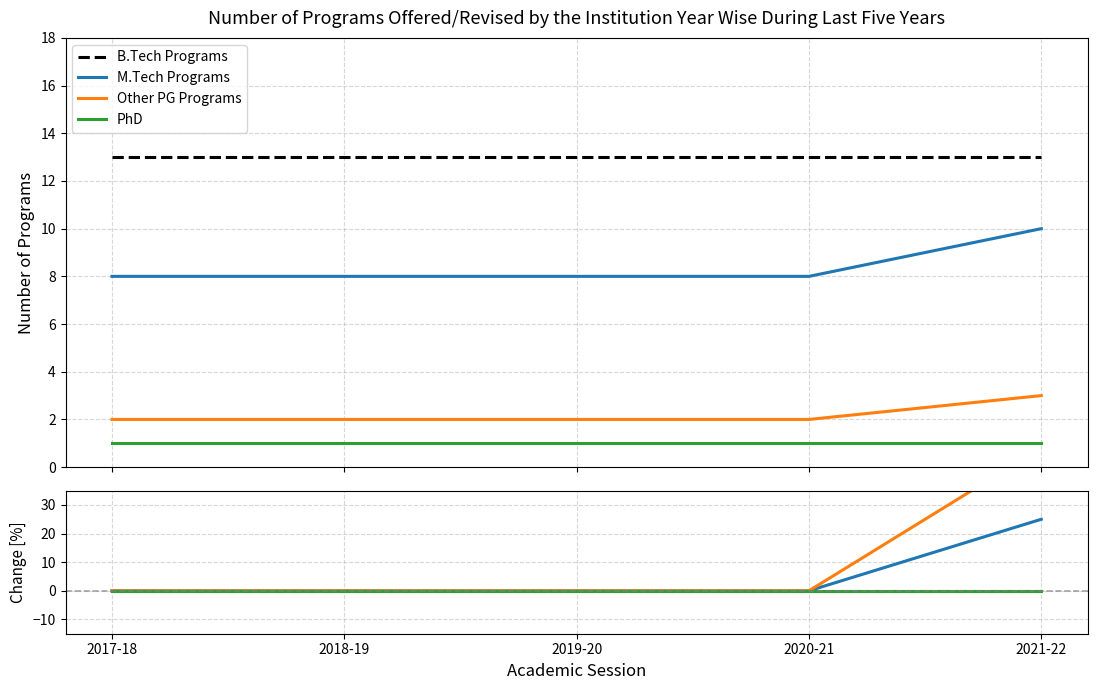

True or false: PhD and B.Tech Programs intersect in this chart.

False